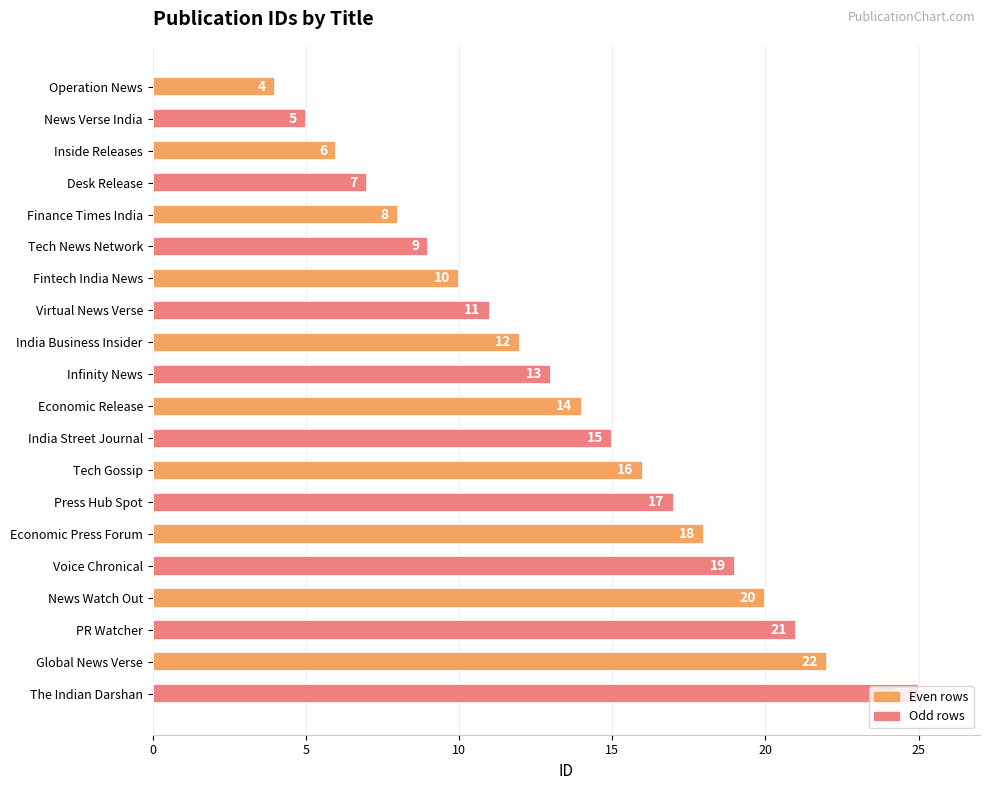

At which label is the value closest to 14?

Economic Release